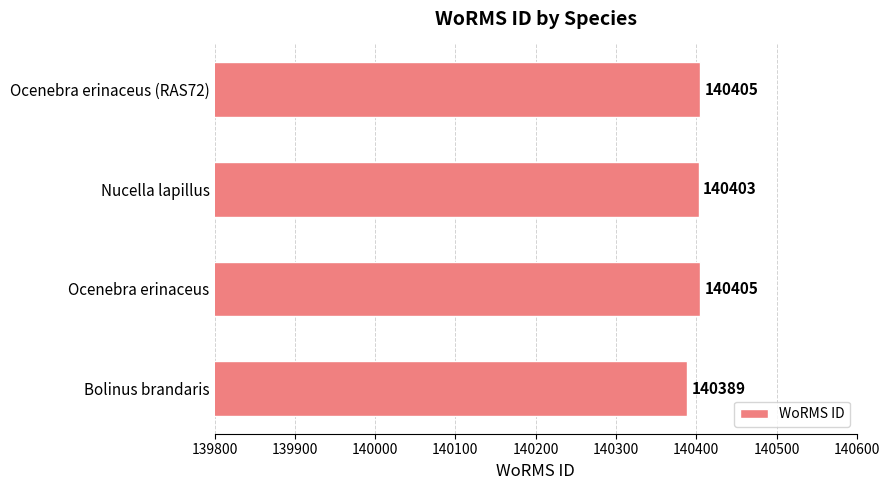

The chart shows a value of 185019 at Bolinus brandaris. True or false?

False